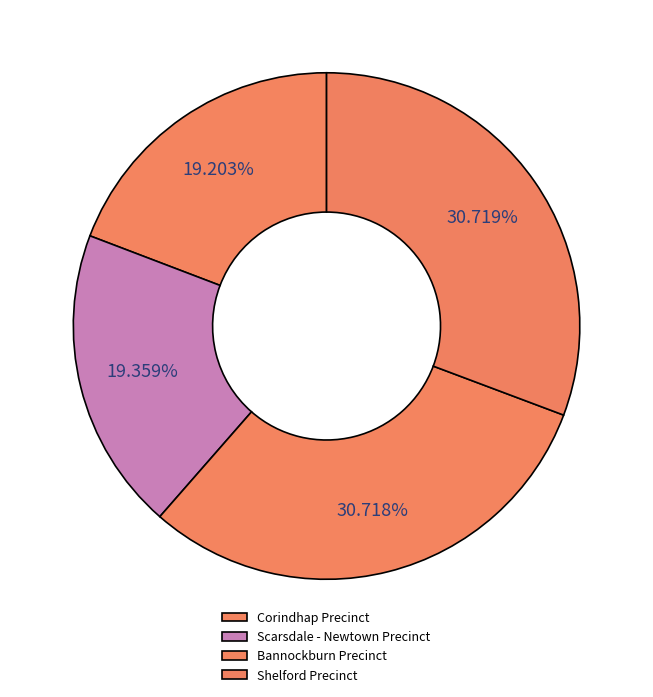

Count the number of slices in the pie.

4